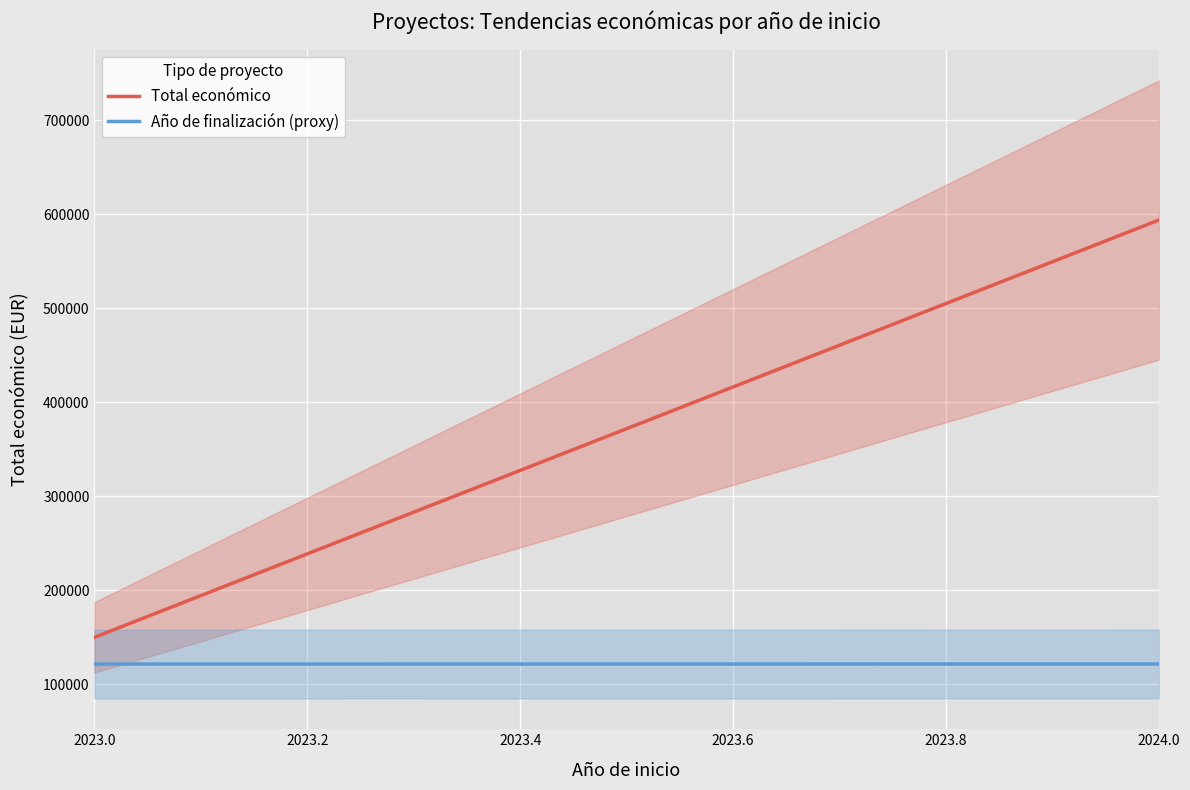

At which category is the sum across all series the highest?

2024